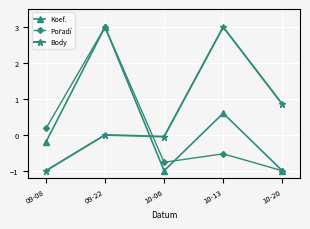

What position from the right is 10-13?

2